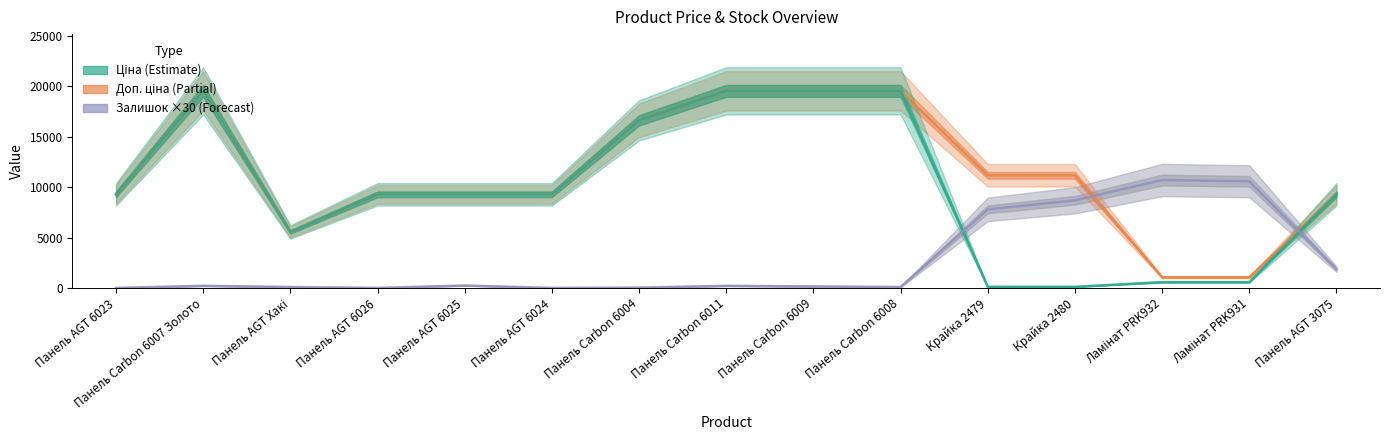

True or false: Ціна and Доп. ціна intersect in this chart.

False